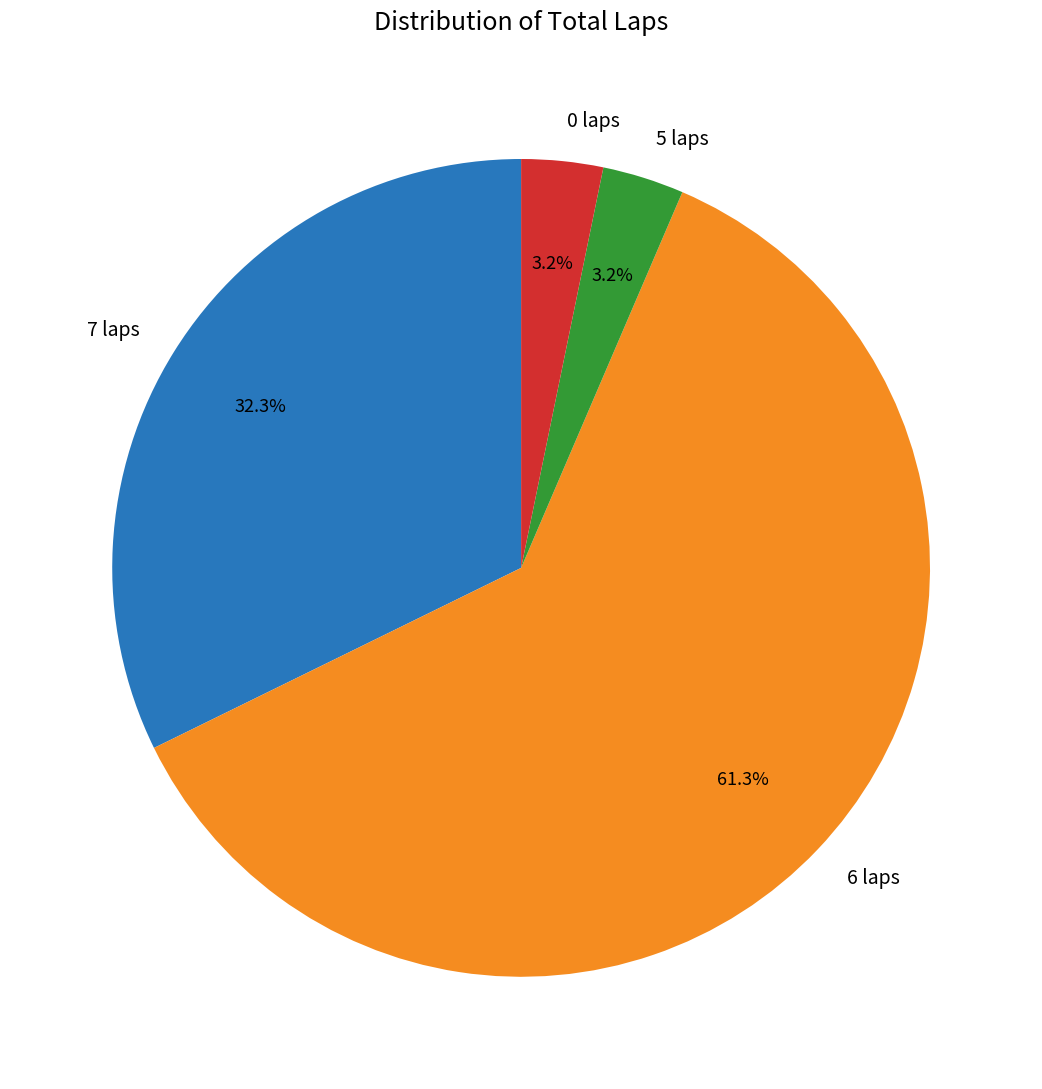

Between 5 laps and 6 laps, which is larger?

6 laps